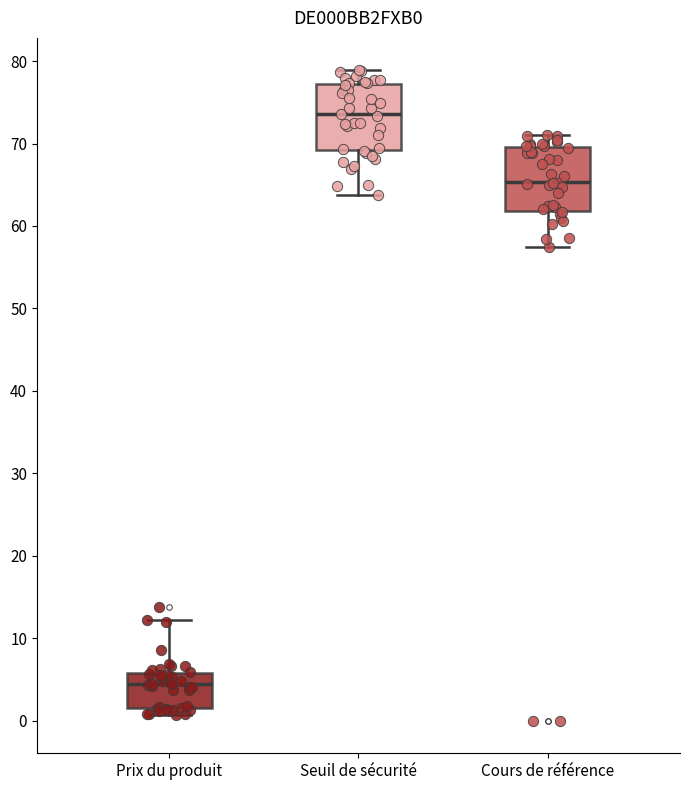

Reading left to right, transcribe this box plot: for each box, give where its median line is, the range the box spans, and where its two whiskers end, as read against the y-axis. The values are not printed on the chart, so give them approximately, as read against the axis.

Prix du produit: median 4, box 1 to 6, whiskers 1 (just below the box's lower edge) to 12
Seuil de sécurité: median 74, box 69 to 77, whiskers 64 to 79
Cours de référence: median 65, box 62 to 70, whiskers 57 to 71